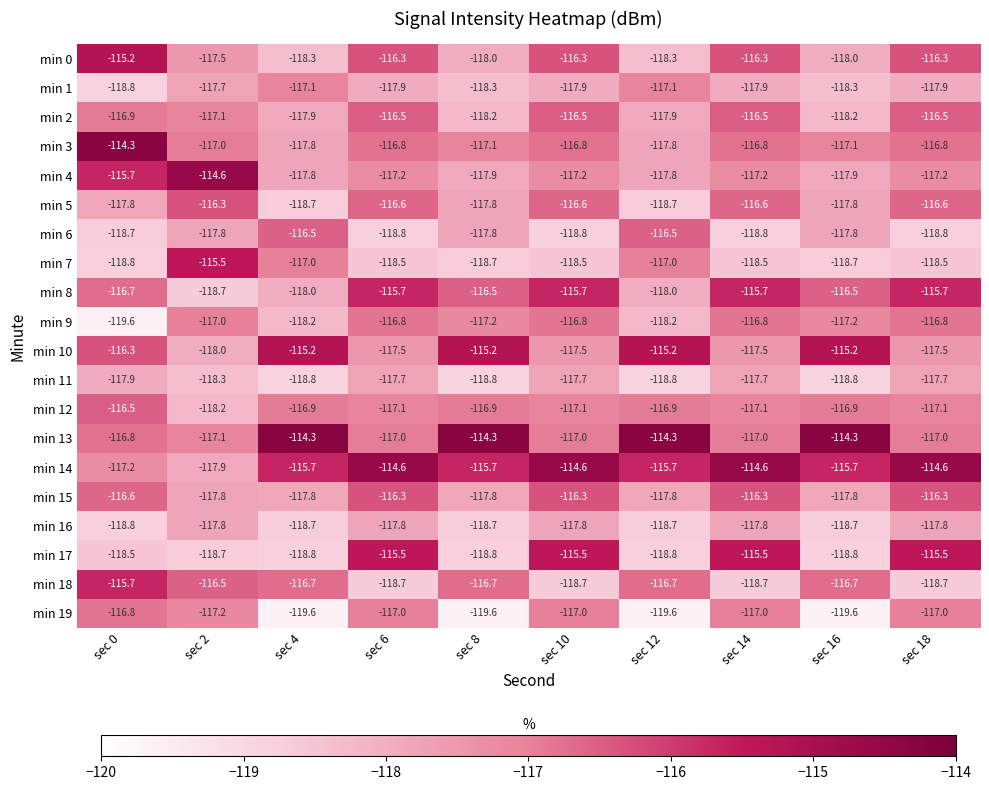

What is the lowest value of the min 5 series?

-118.7